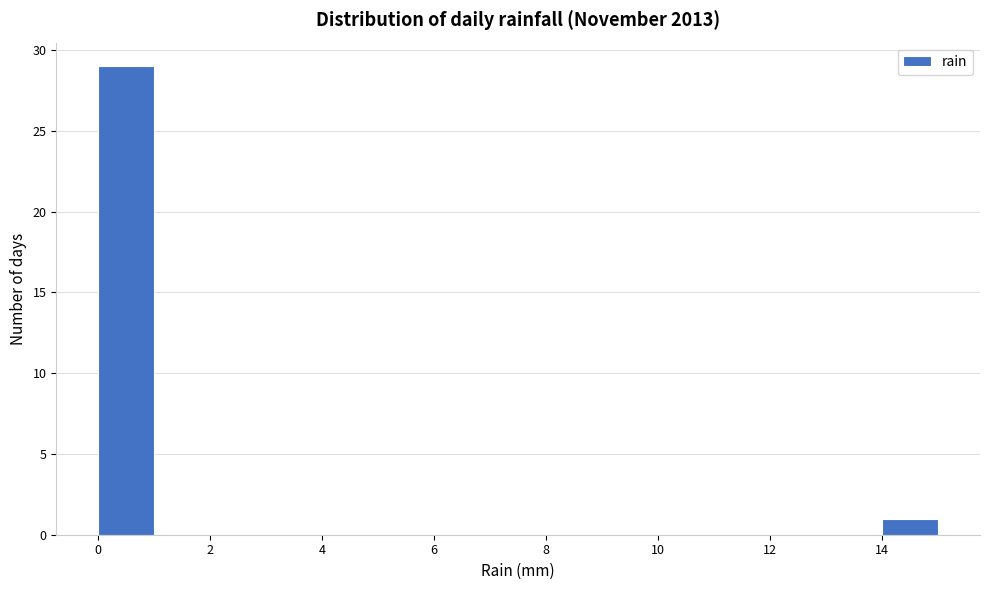

Over which range of the x-axis is the bar tallest?

0 to 1